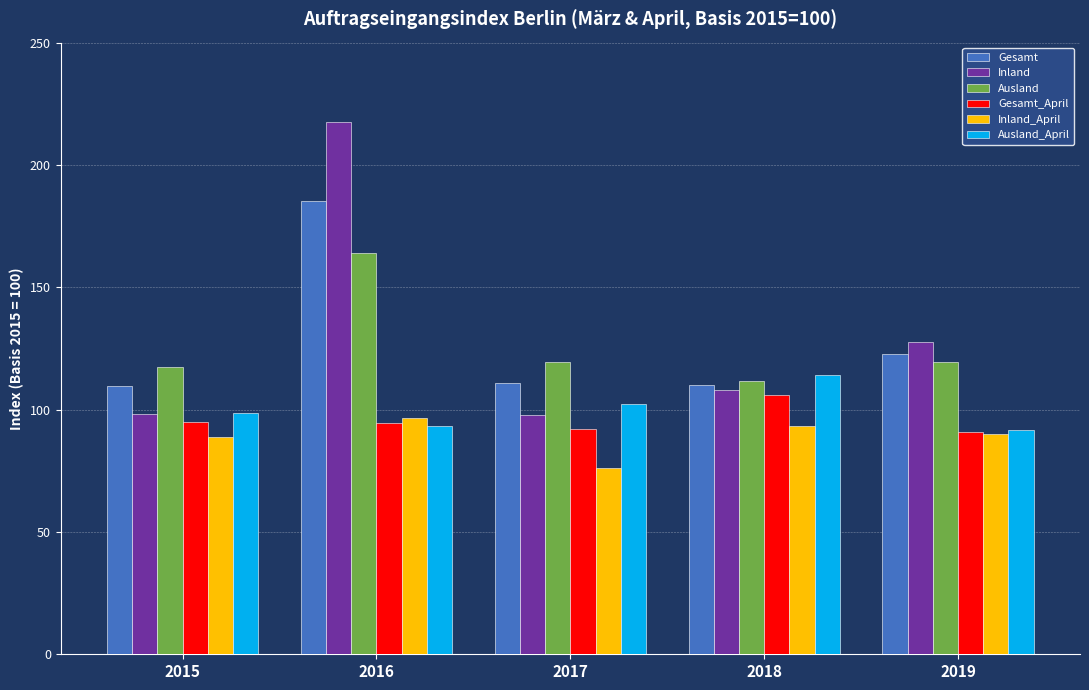

What is the sum of all Inland values?

648.8